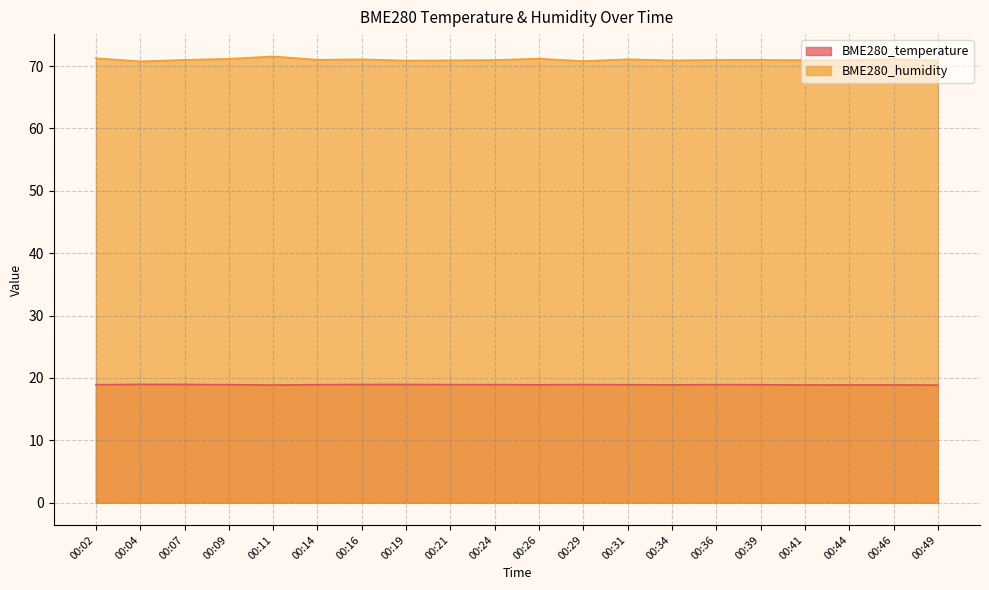

True or false: BME280_humidity has a value of 48.2 at 00:24.

False